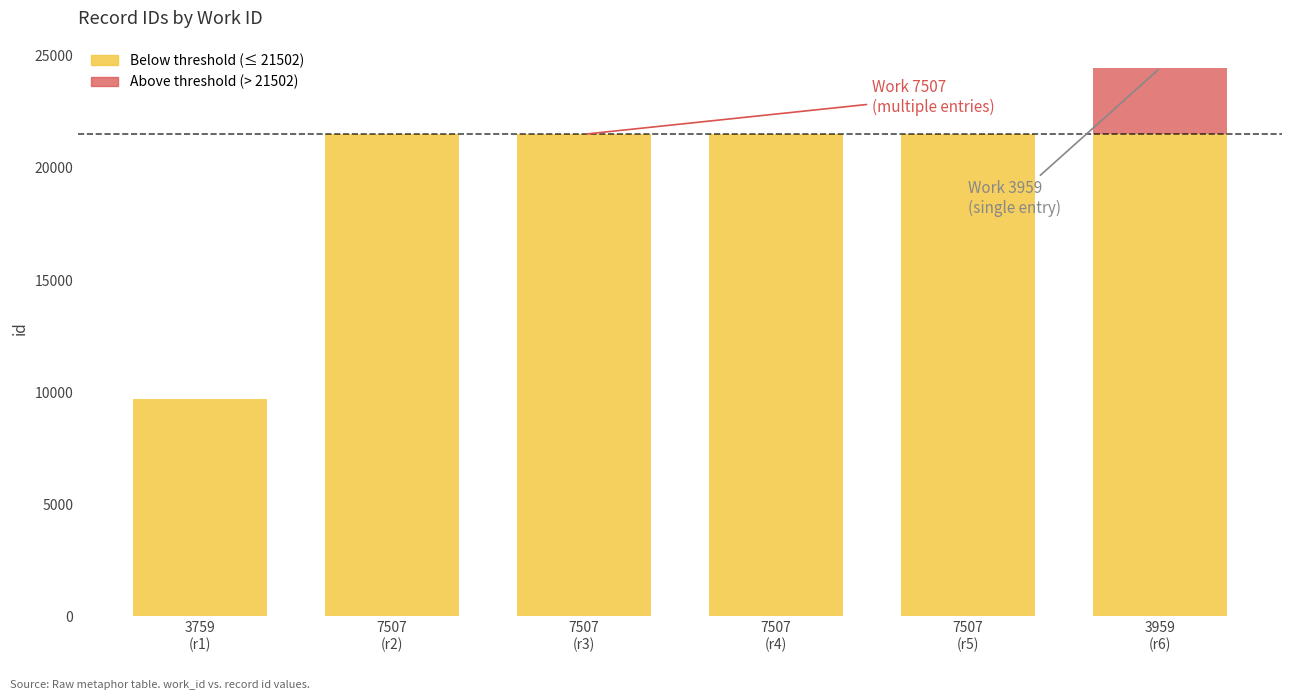

How many data points does each series have?

6